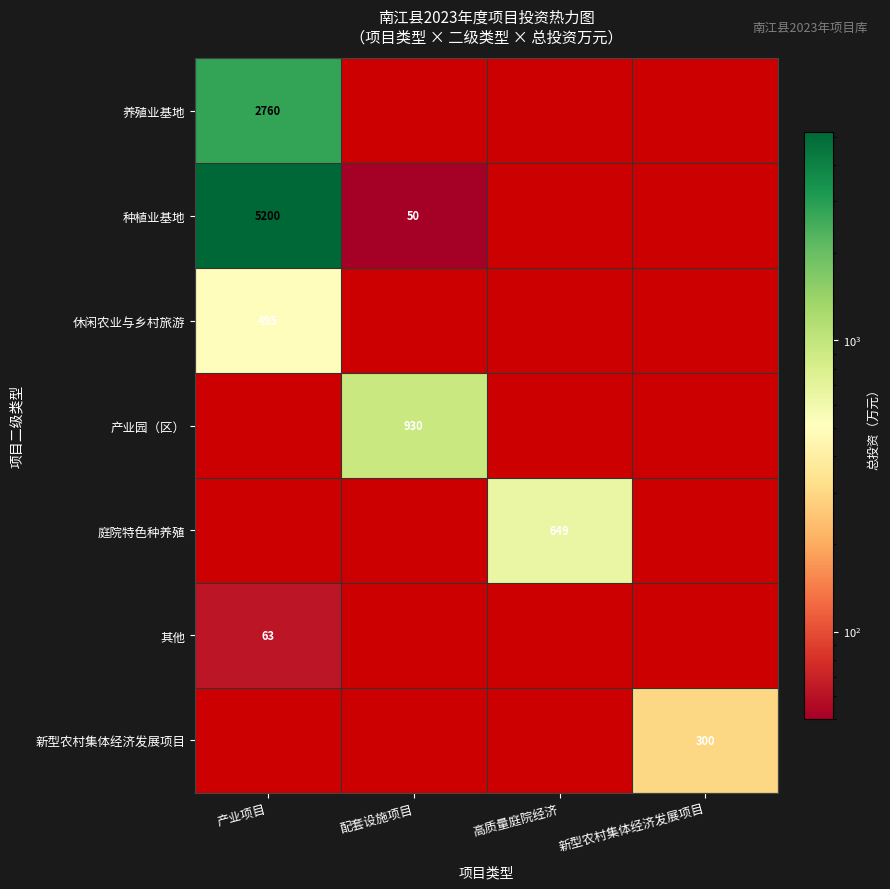

What is the minimum value shown in the chart?

50.0